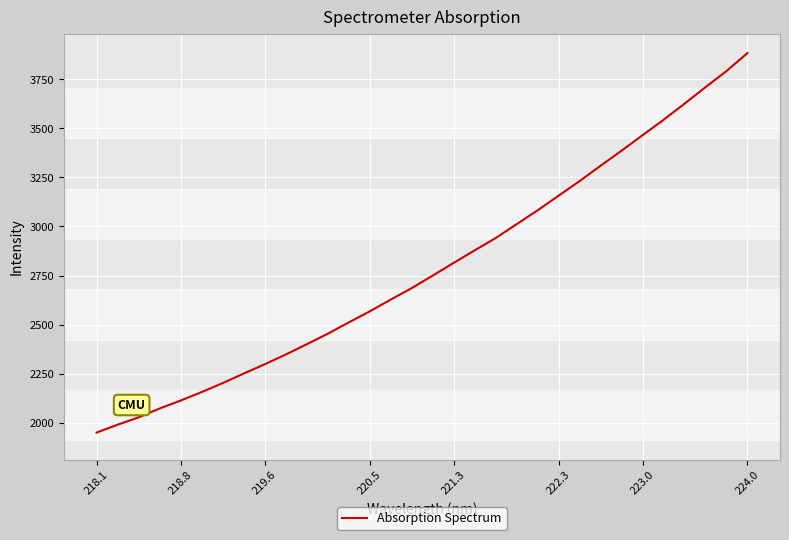

What is the sum of all values?

89233.3